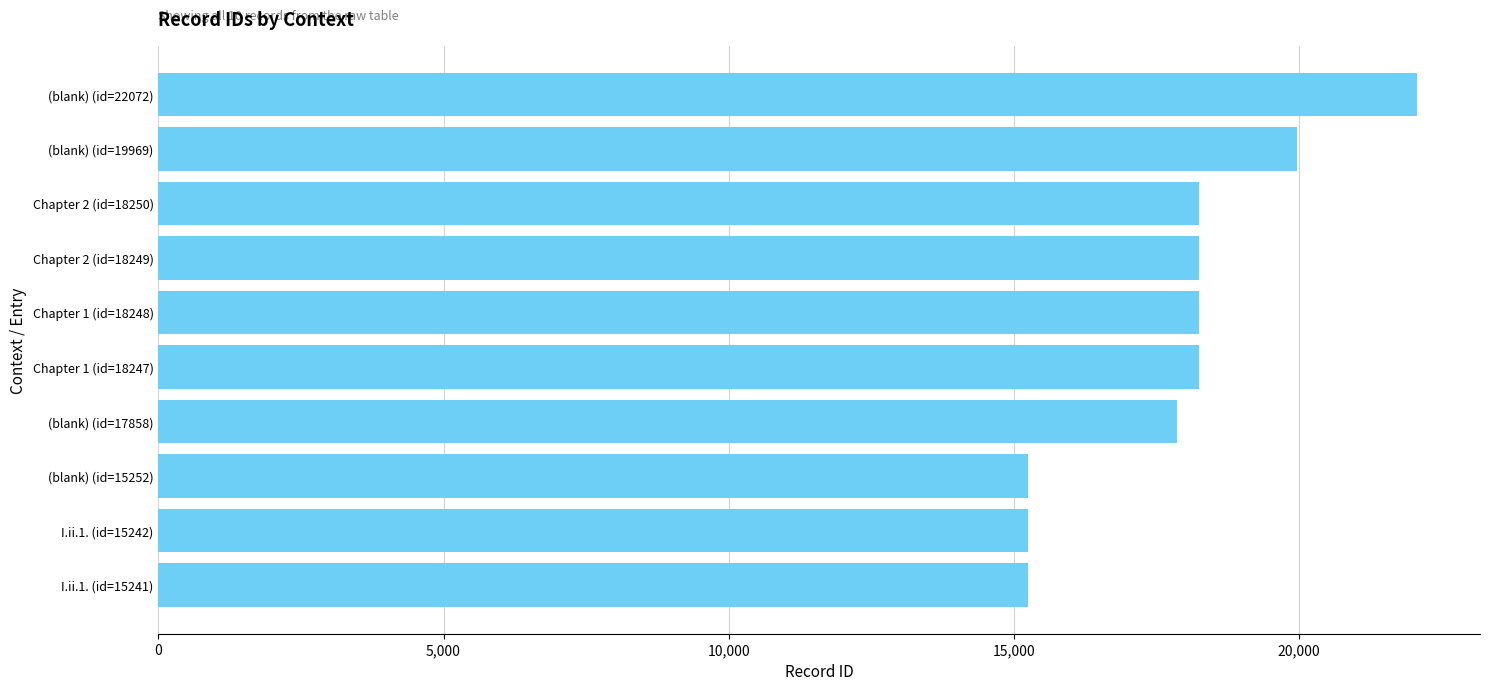

What is the maximum value shown in the chart?

22072